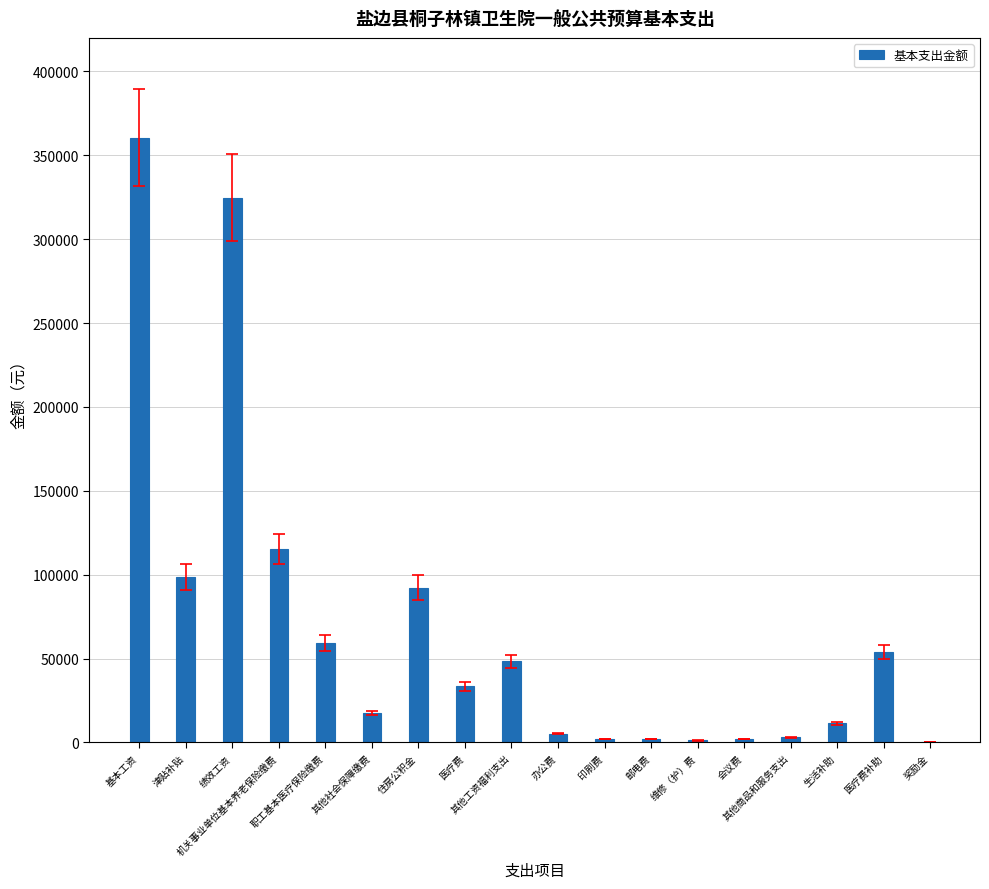

What is the sum of the values at 职工基本医疗保险缴费 and 医疗费?

92775.0